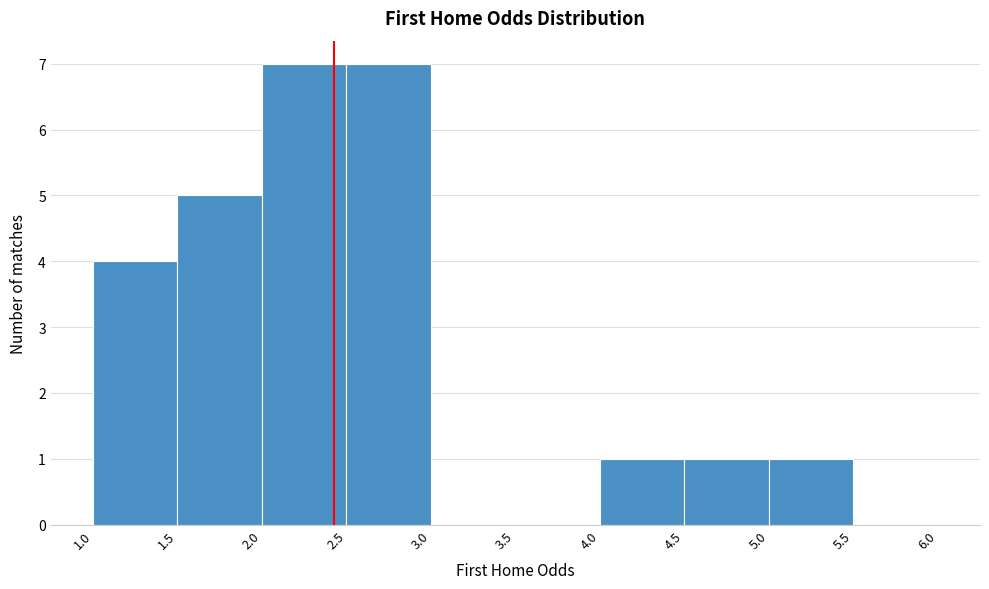

What is the height of the bar covering 2.0 to 2.5 on the x-axis? The values are not printed on the chart, so give them approximately, as read against the axis.

7